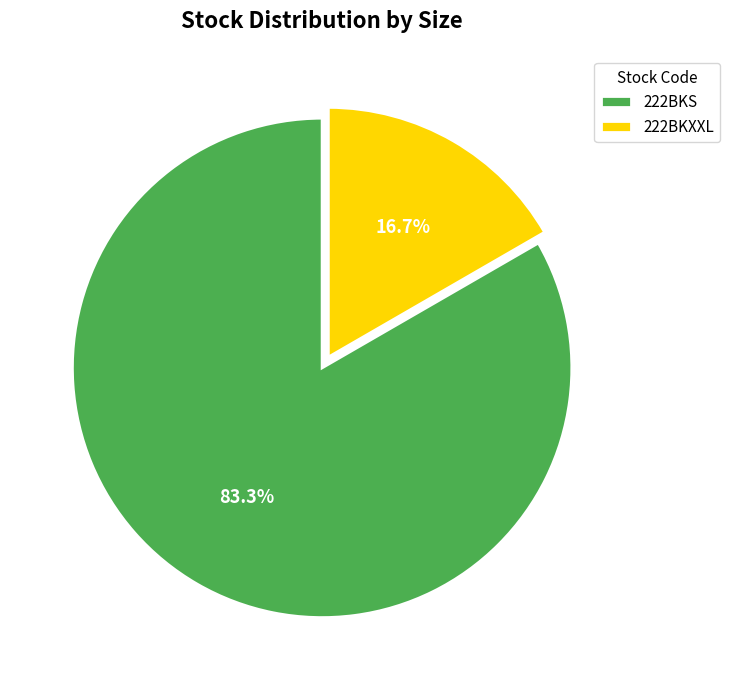

The 222BKS slice represents 83% of the pie. True or false?

True